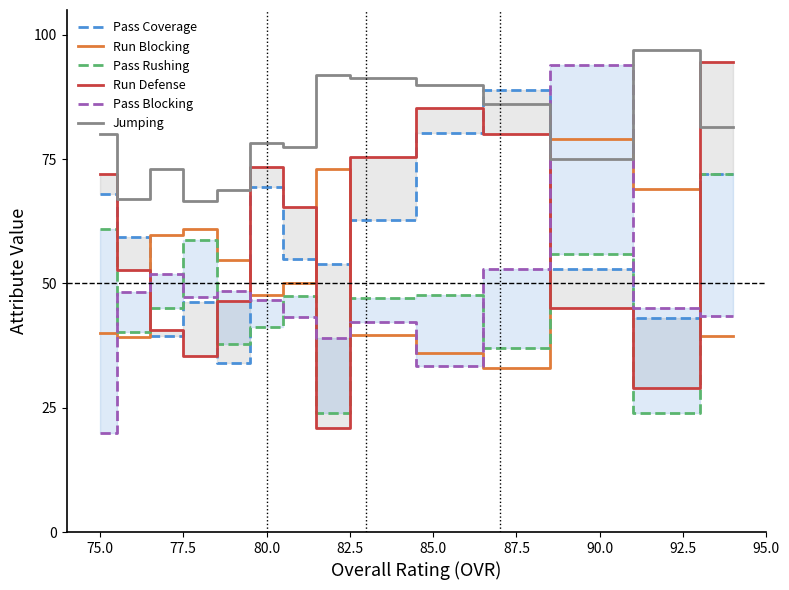

Rank the series by their maximum value, from lowest to highest.

Pass Rushing, Run Blocking, Pass Coverage, Pass Blocking, Run Defense, Jumping